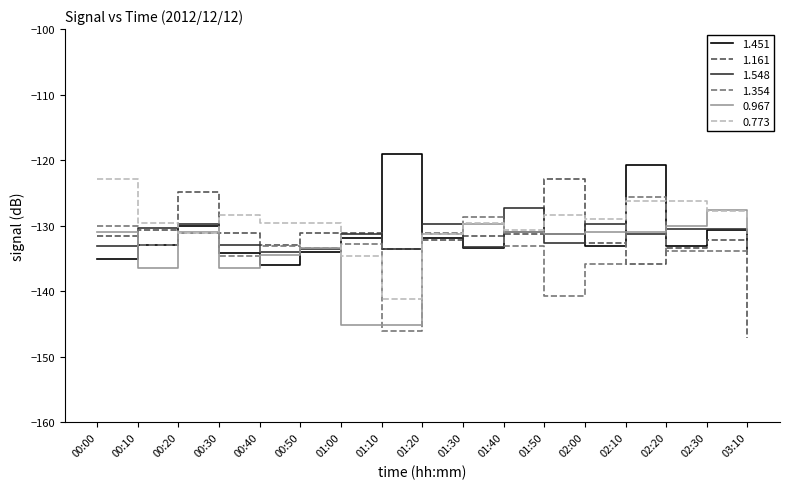

Which series has the largest range (max minus min)?

1.161